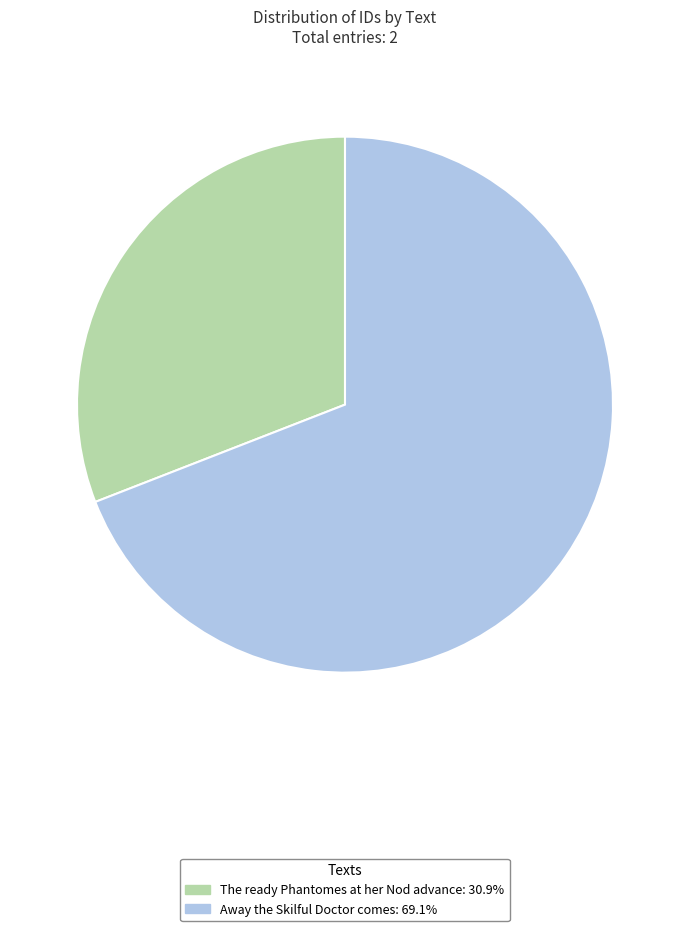

Is the sum of Away the Skilful Doctor comes and The ready Phantomes at her Nod advance greater than half?

Yes